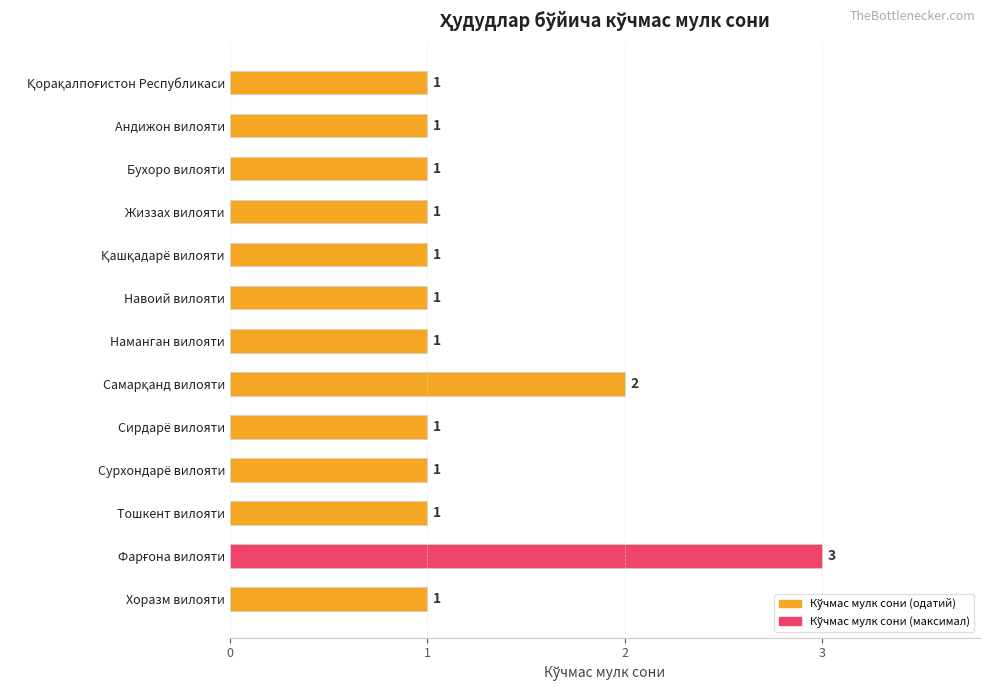

Does the chart contain stacked bars?

No